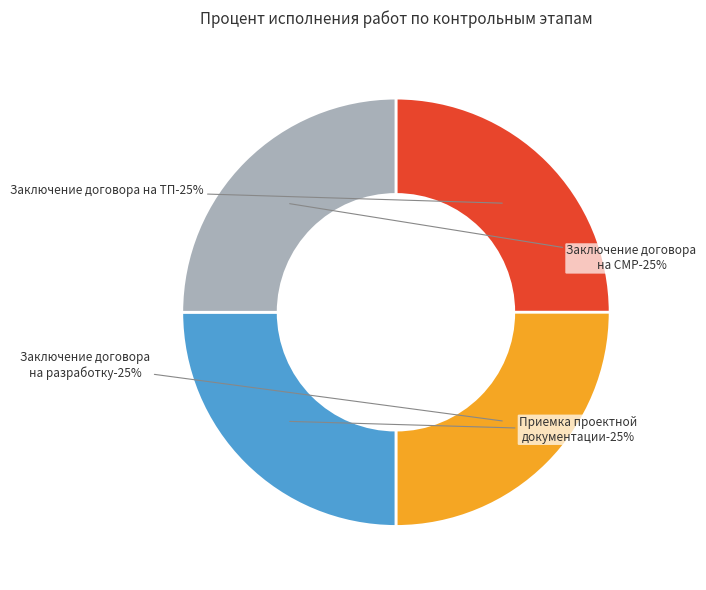

To the nearest percent, what percentage of the pie is Заключение договора на разработку проекта?

25%